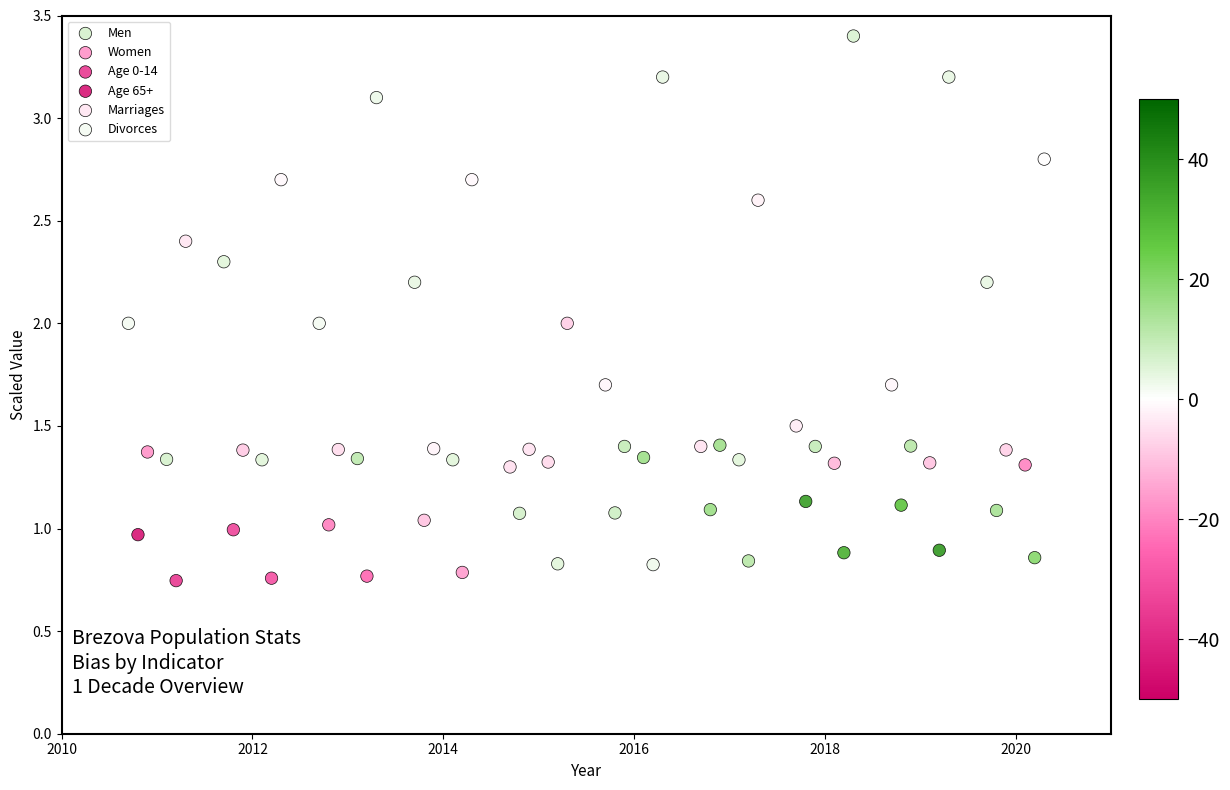

Which series reaches the minimum Y coordinate?

Age 0-14